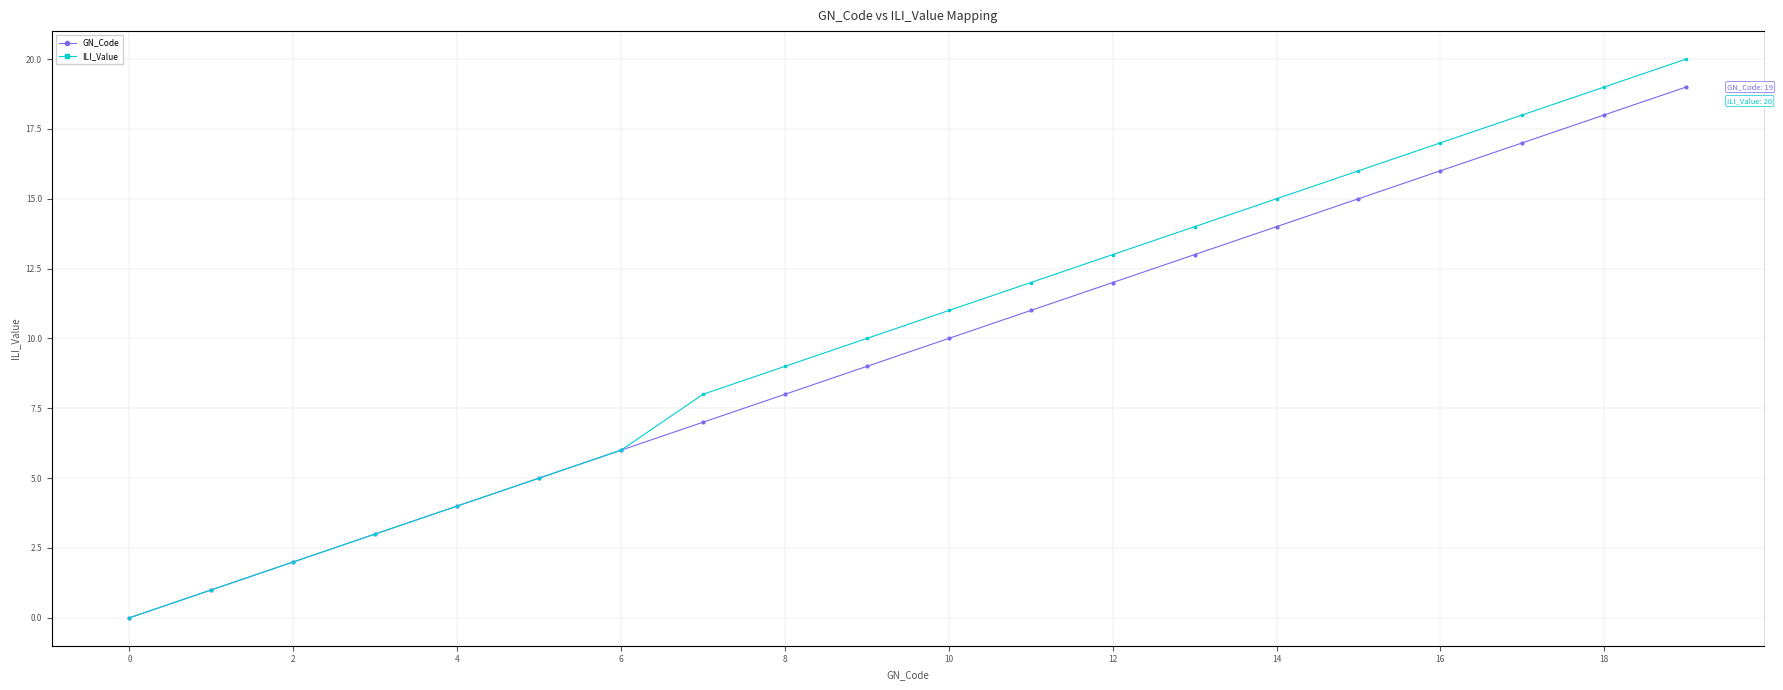

What is the label of the 16th point from the left?

15